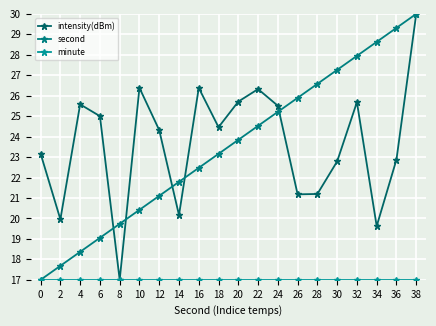

How many series are shown in this chart?

3